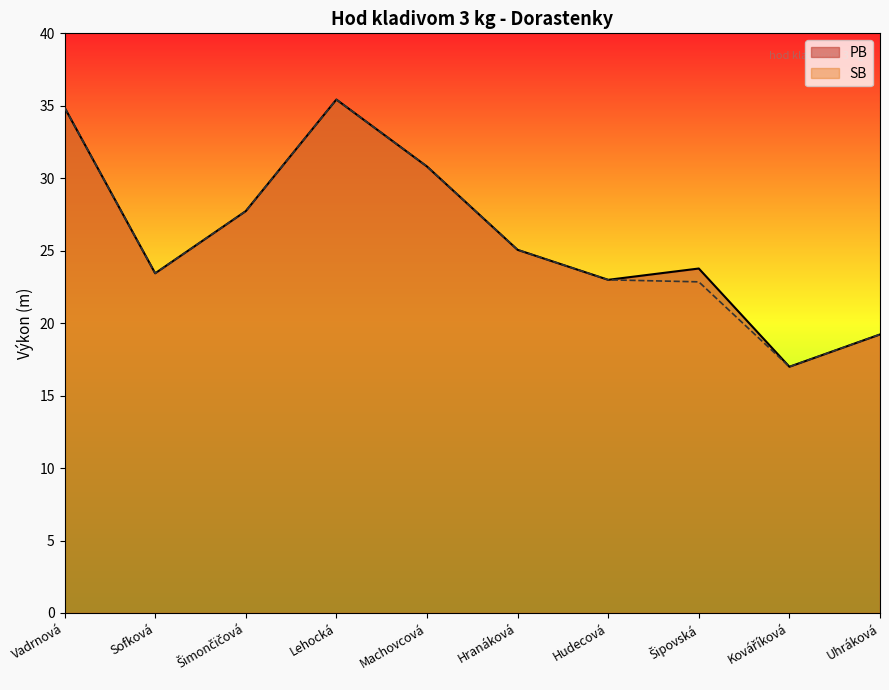

Which series has the largest total across all categories?

PB